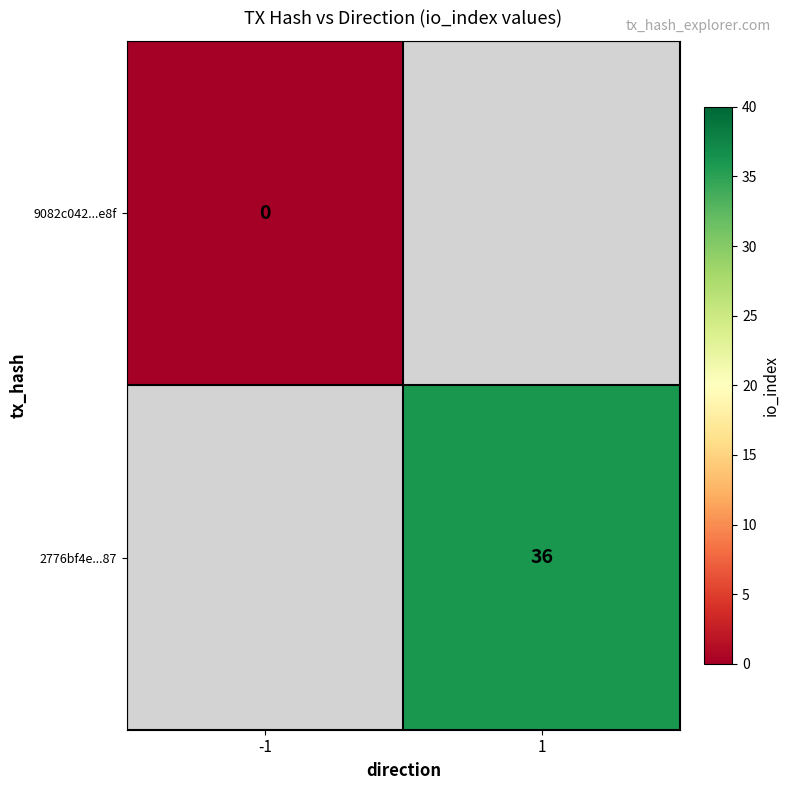

The 2776bf4e...87 series shows 56 at 1. True or false?

False